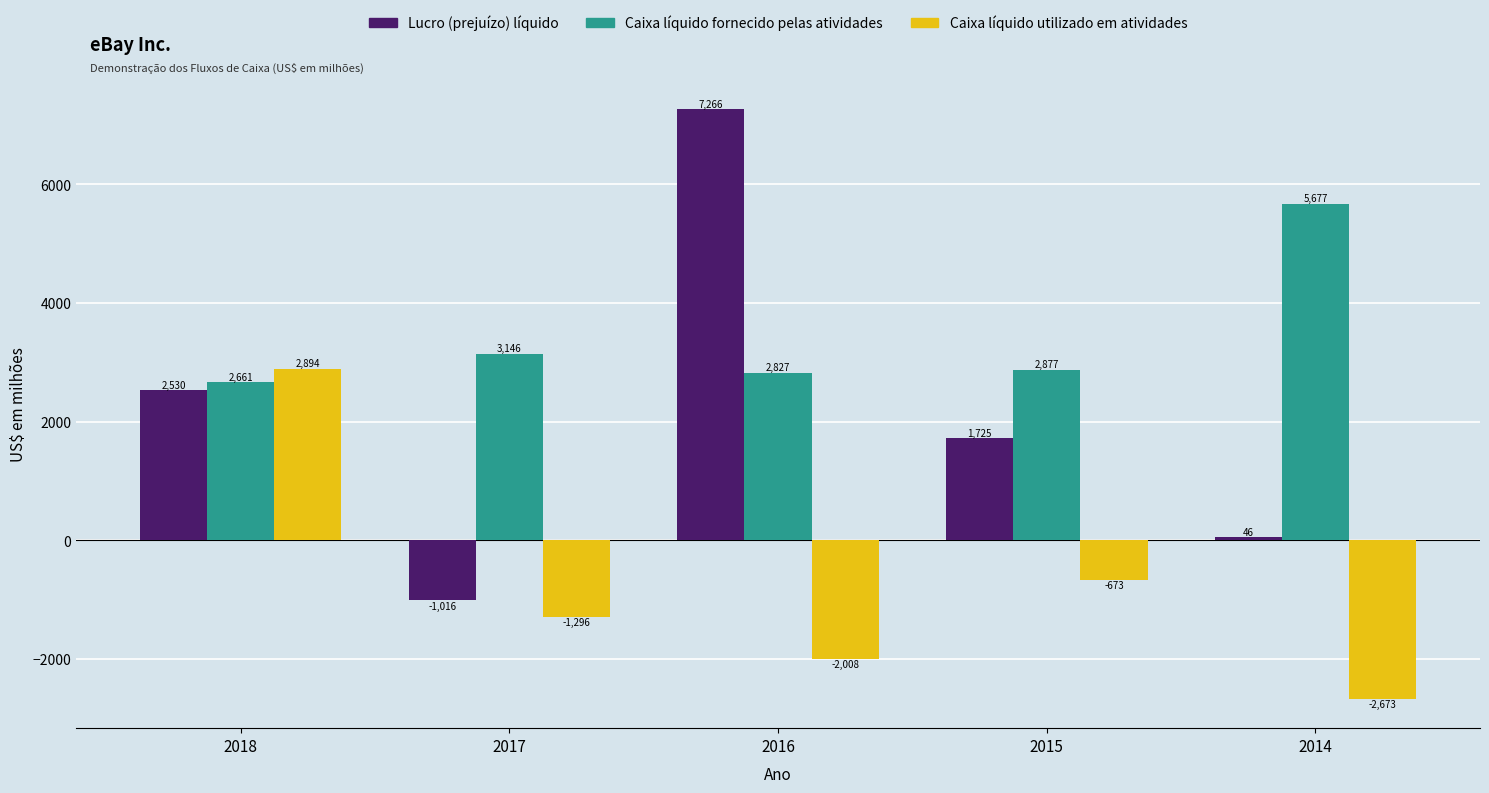

What is the difference between the highest and lowest values at 2014?

8350